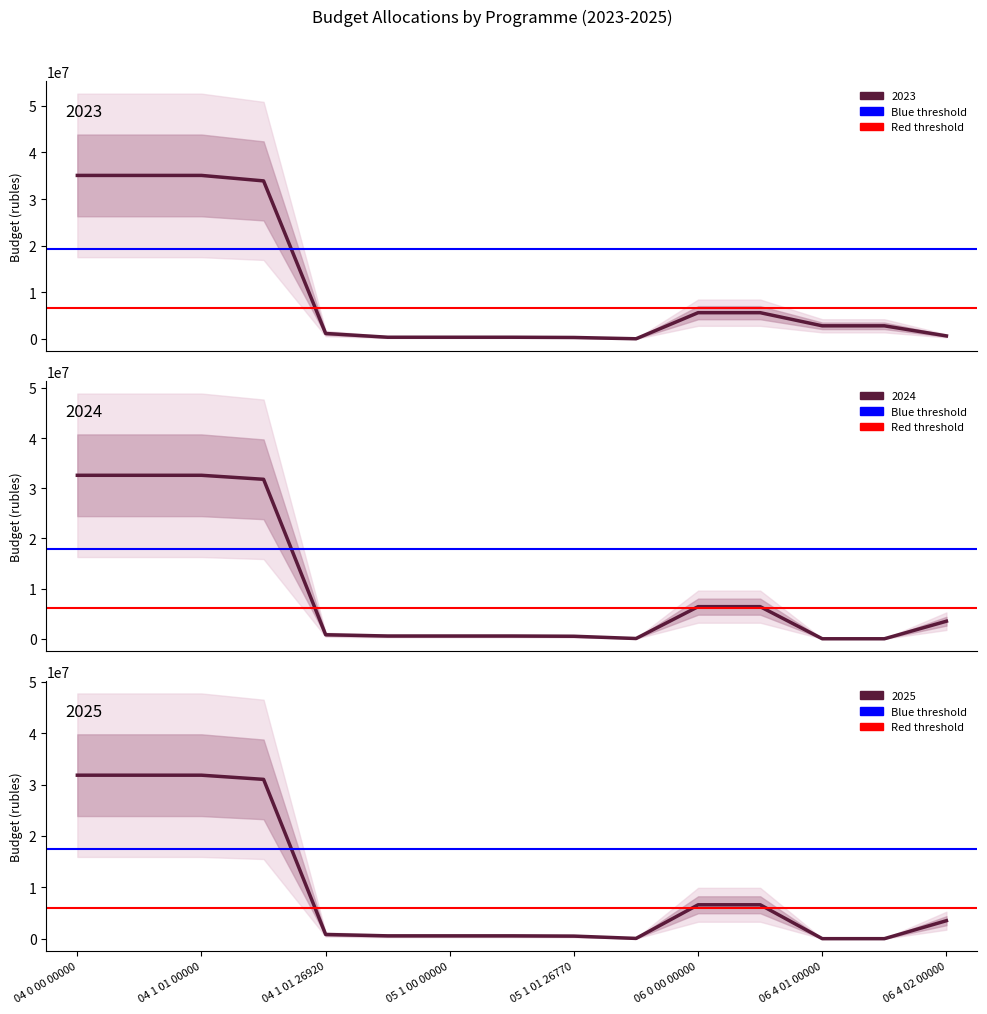

Between 04 1 01 00000 and 04 0 00 00000, which is larger?

04 1 01 00000